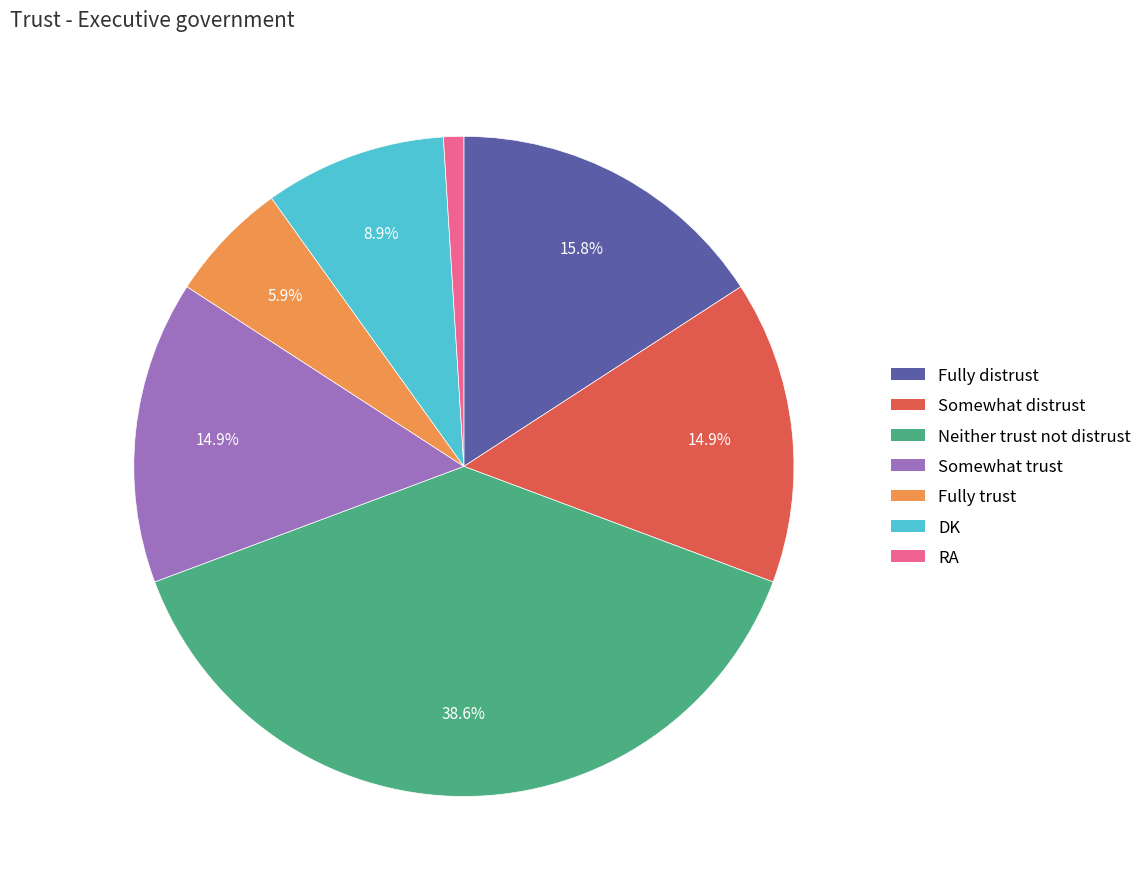

What percentage is NOT represented by Neither trust not distrust?

61.4%